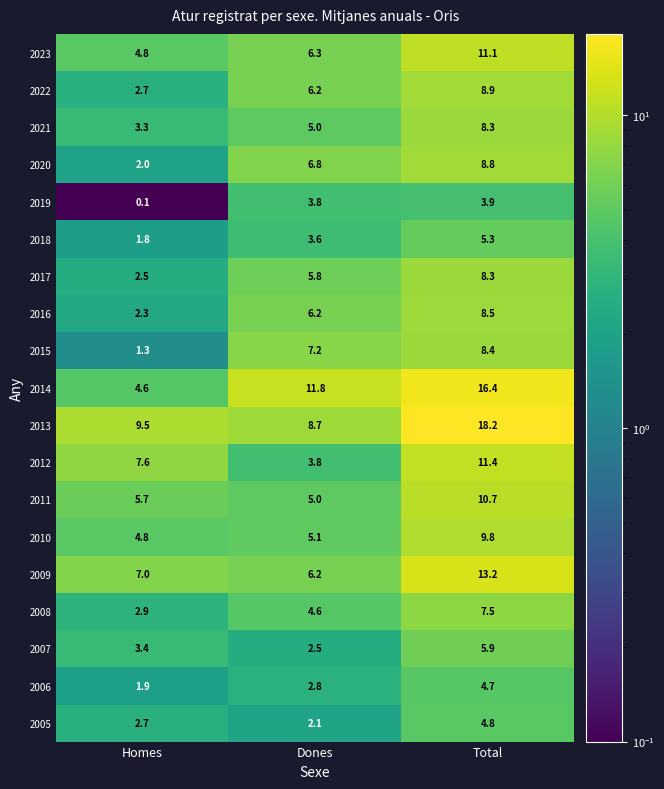

True or false: 2006 has a value of 4.7 at Total.

True